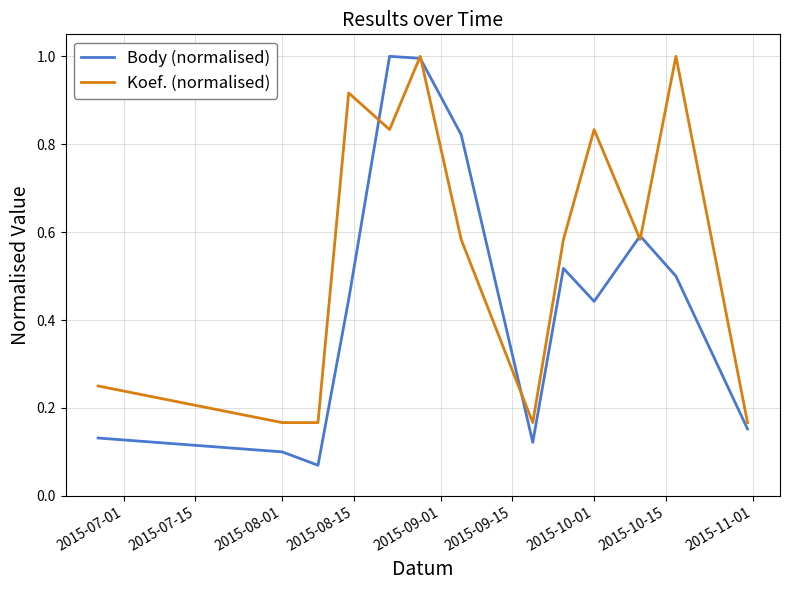

What is the maximum value for Body (normalised)?

1.0